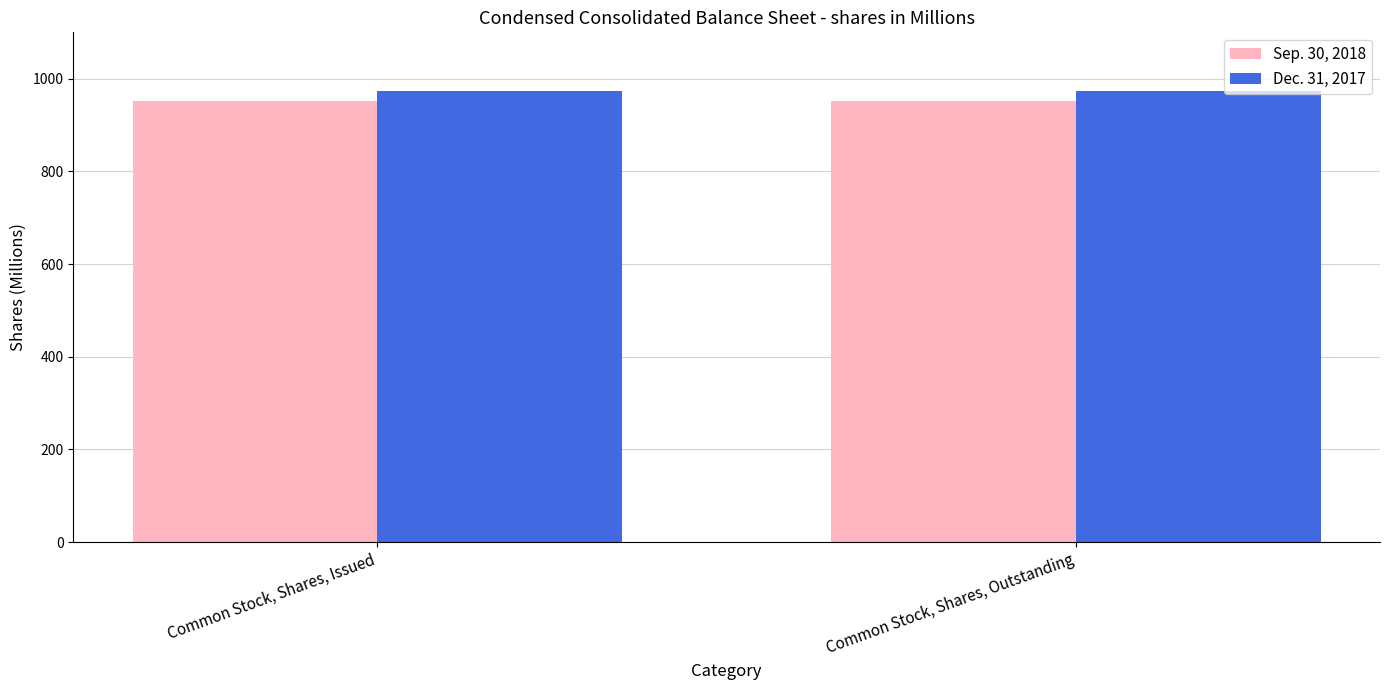

What is the total value across all series at Common Stock, Shares, Issued?

1925.5